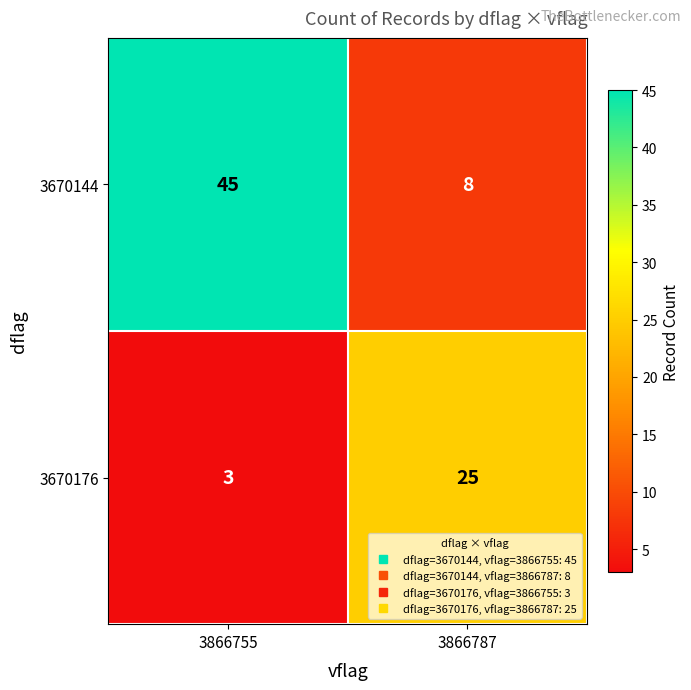

Where is 3670176 nearest to the value 14?

3866755